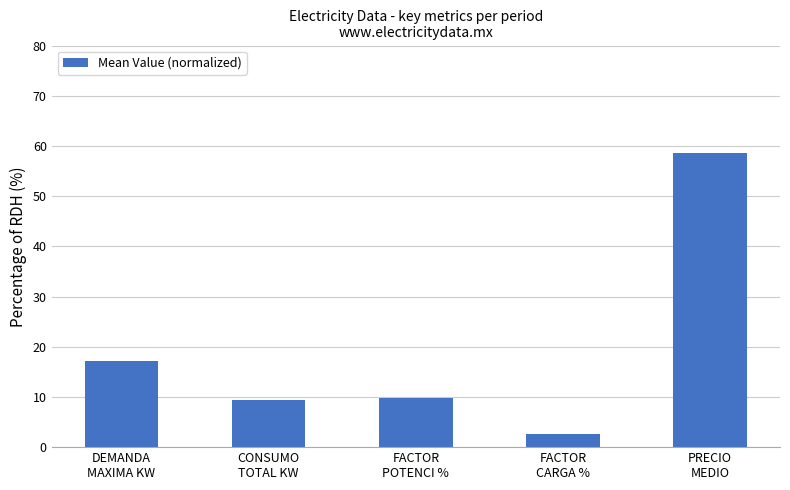

What is the maximum value shown in the chart?

58.6